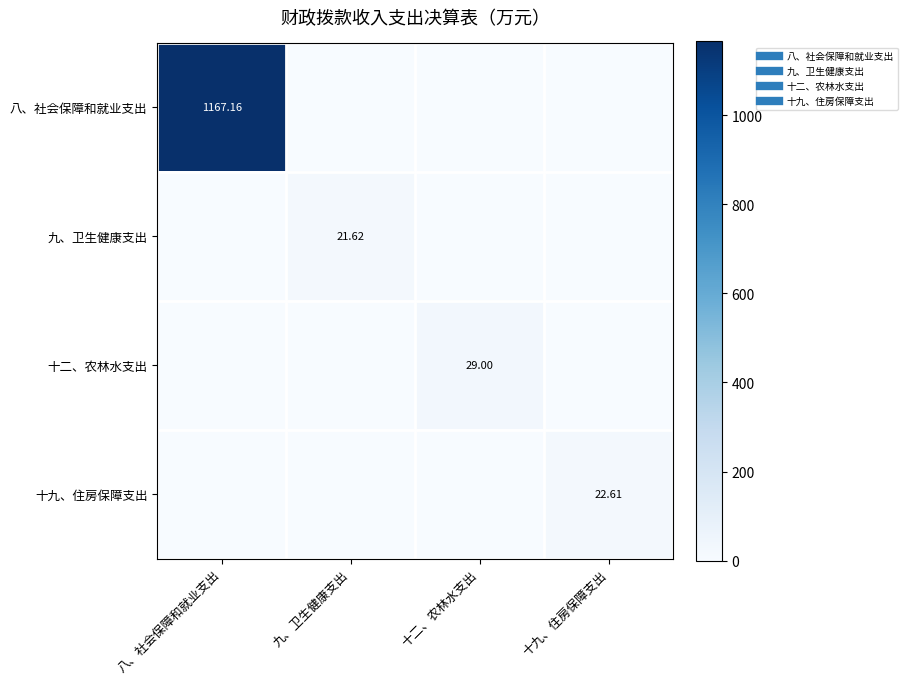

Which series has the largest range (max minus min)?

八、社会保障和就业支出